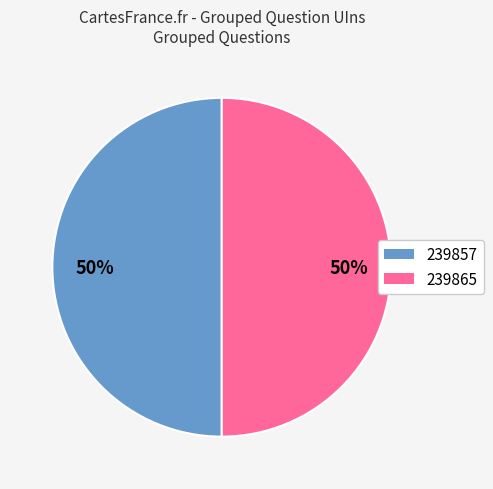

The 239857 slice represents 64% of the pie. True or false?

False